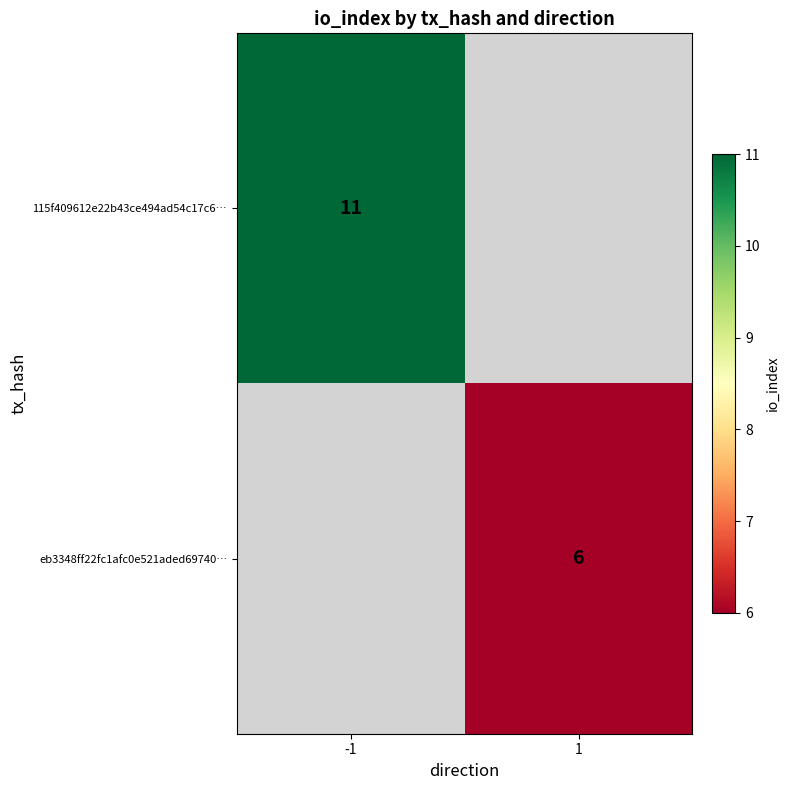

The value of eb3348ff22fc1afc0e521aded69740… at 1 is 6. True or false?

True